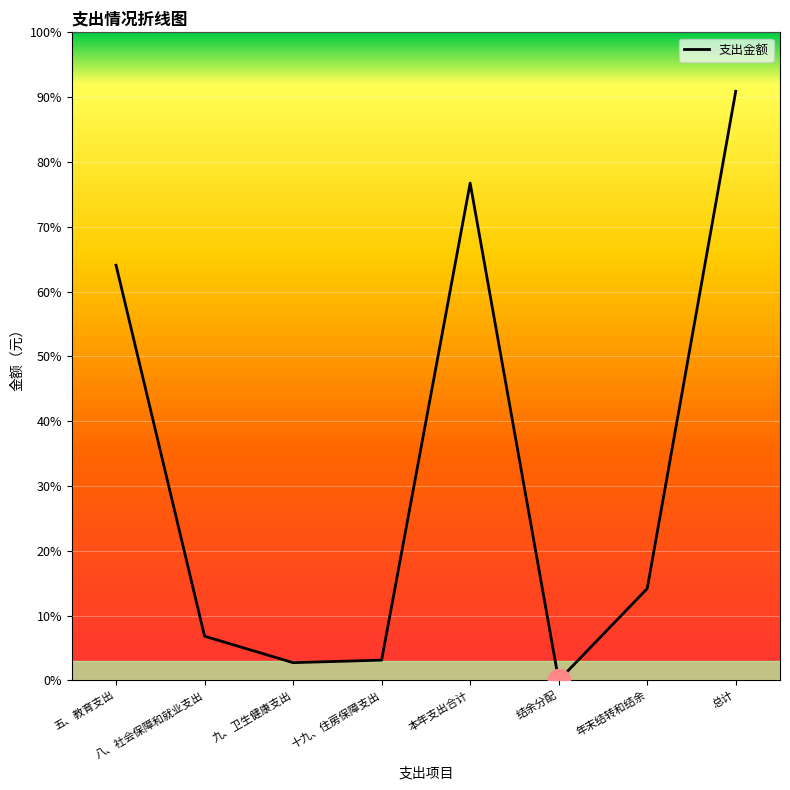

What is the sum of all values?

28627373.8